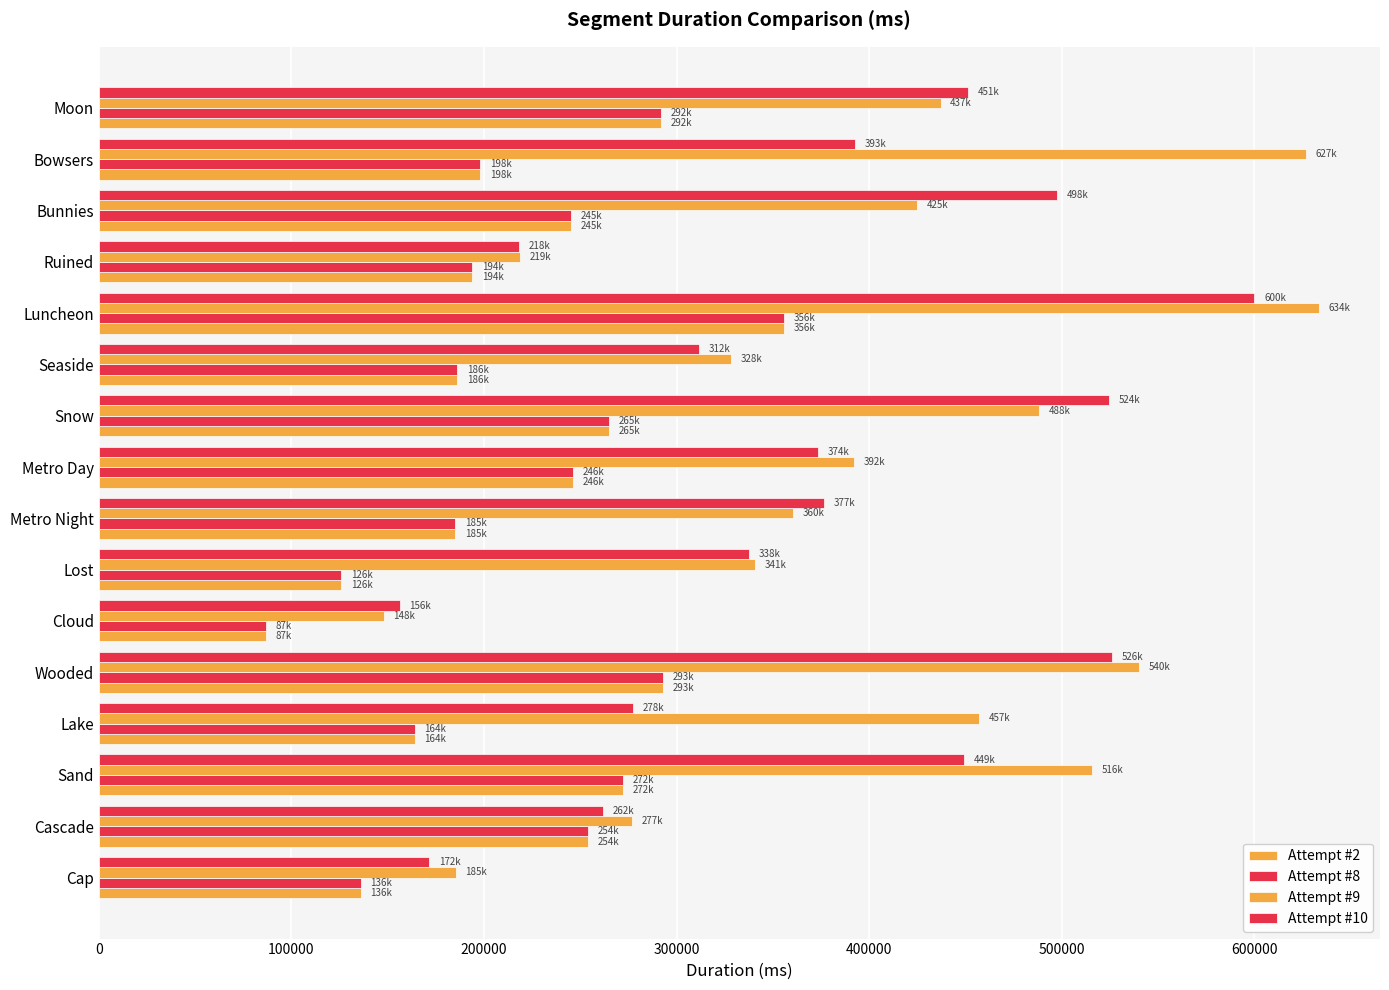

Which series has the largest total across all categories?

Attempt #9